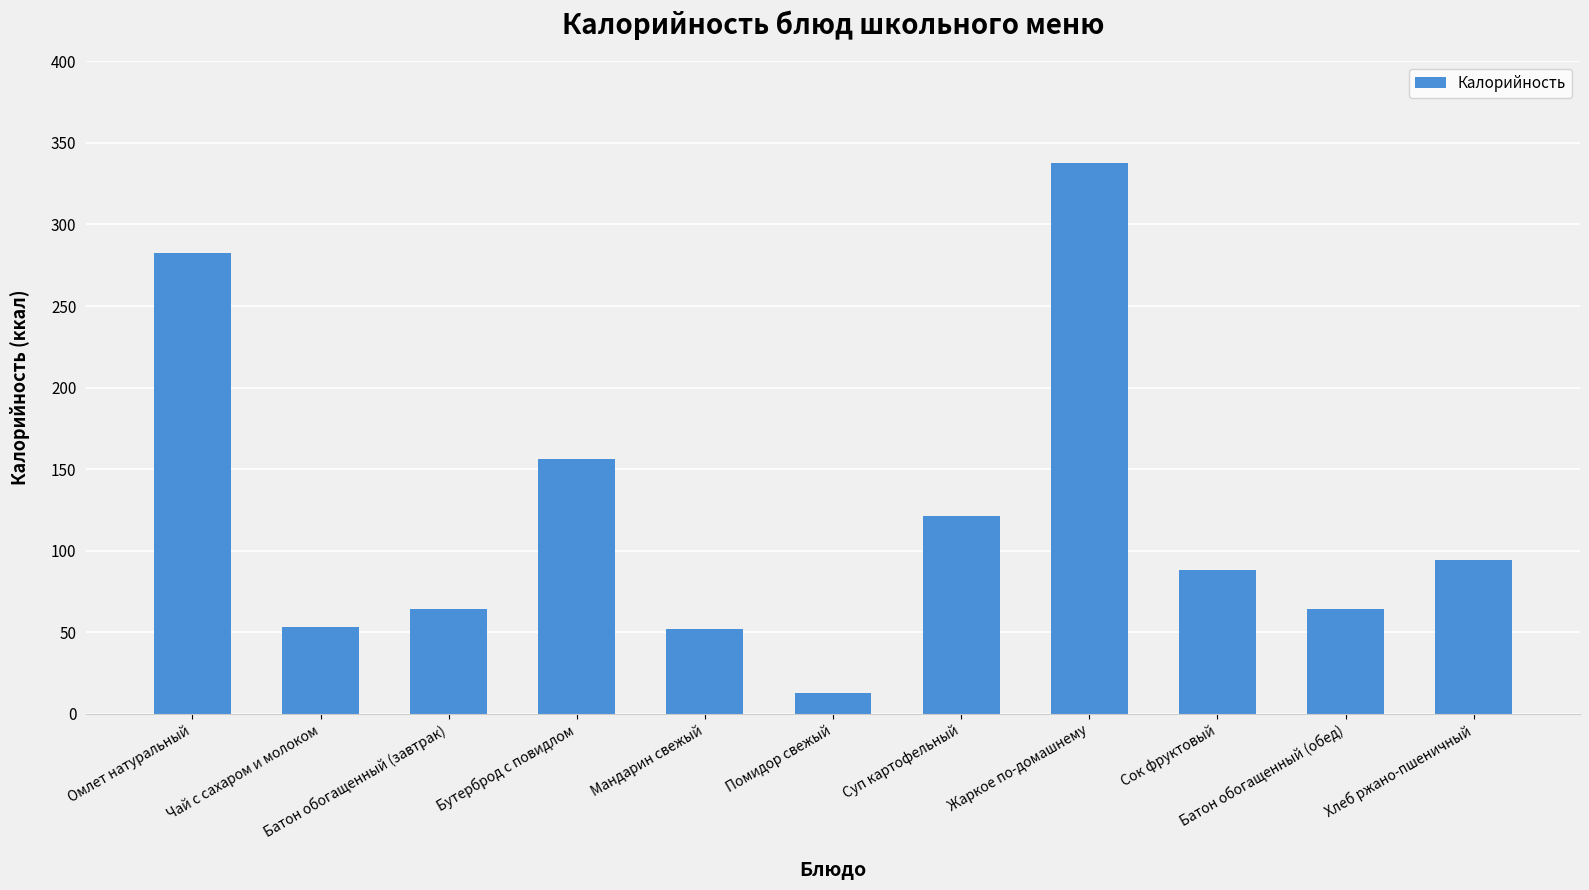

What is the difference between the maximum and second lowest values?

285.9